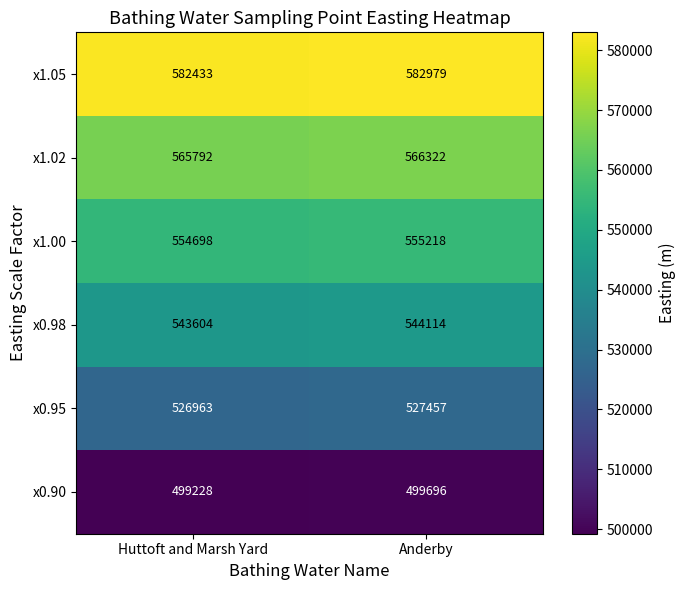

At which category is the sum across all series the highest?

Anderby